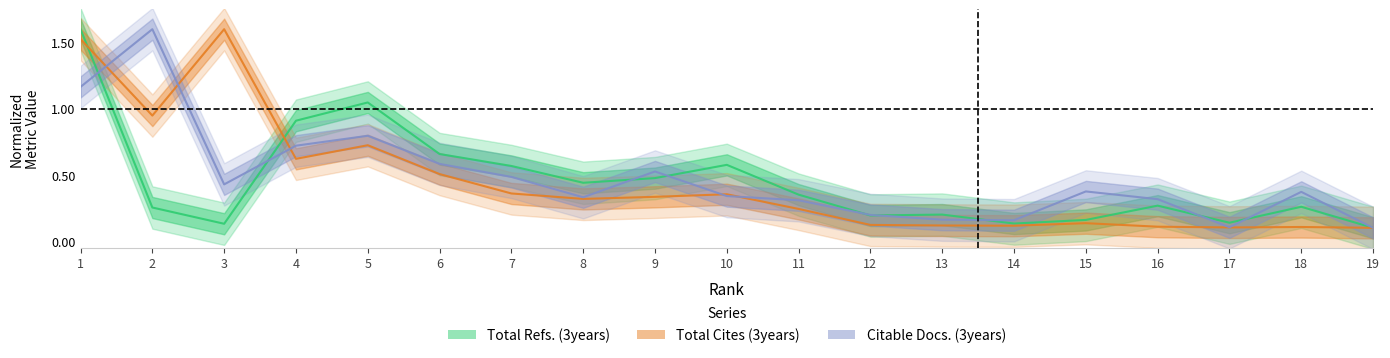

The value of Total Cites (3years) at 10 is 0.4. True or false?

True